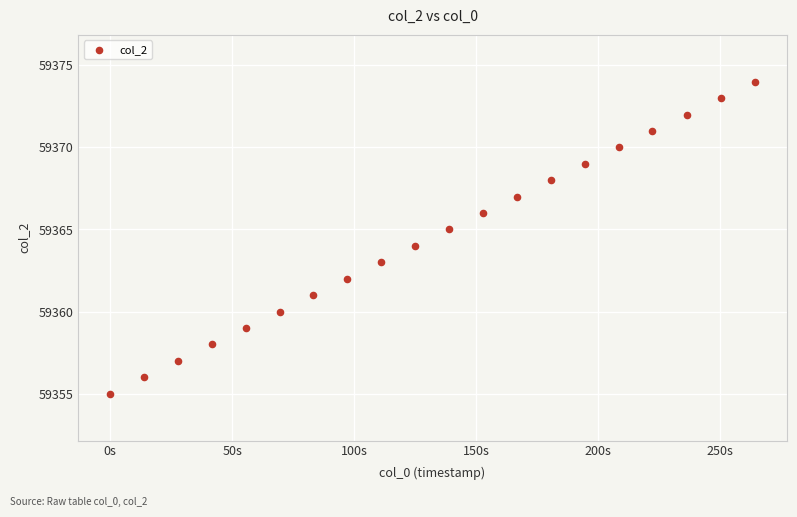

What is the range of Y values (max minus min)?

19